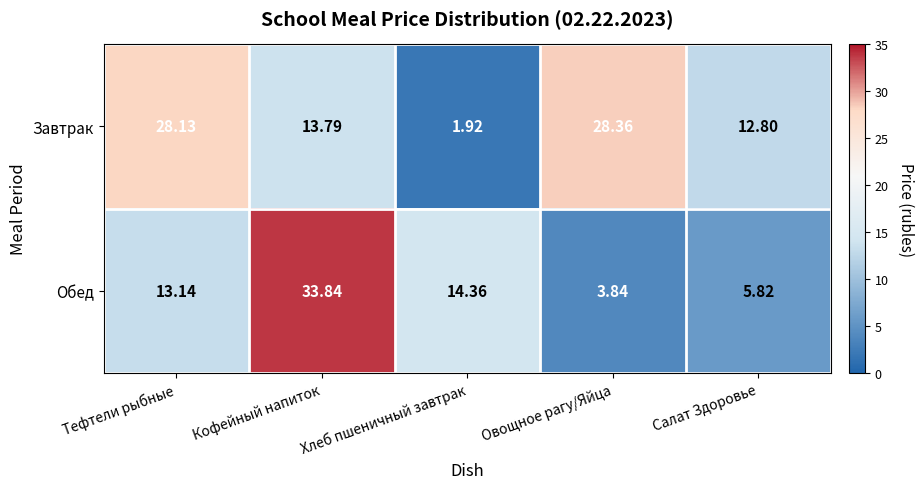

Which series has the largest total across all categories?

Завтрак